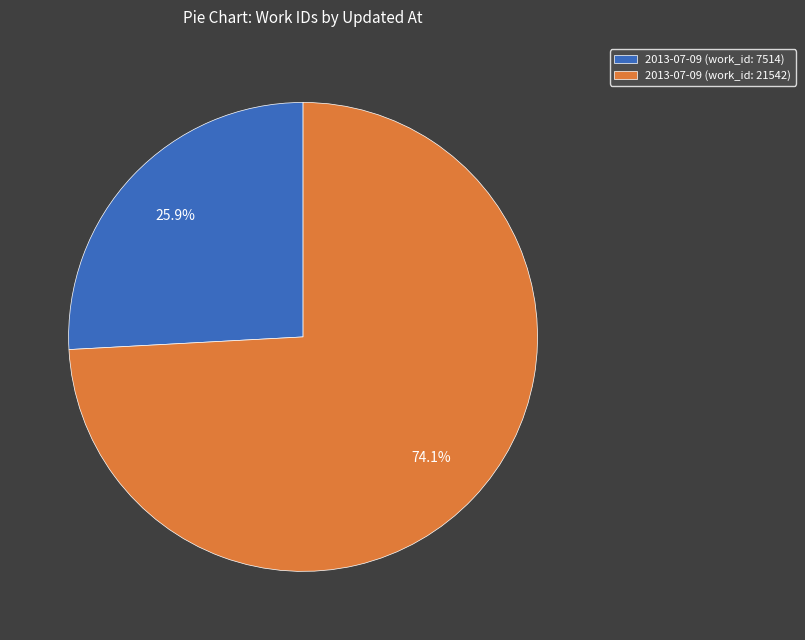

Rank the categories by value from lowest to highest.

2013-07-09 (work_id: 7514), 2013-07-09 (work_id: 21542)